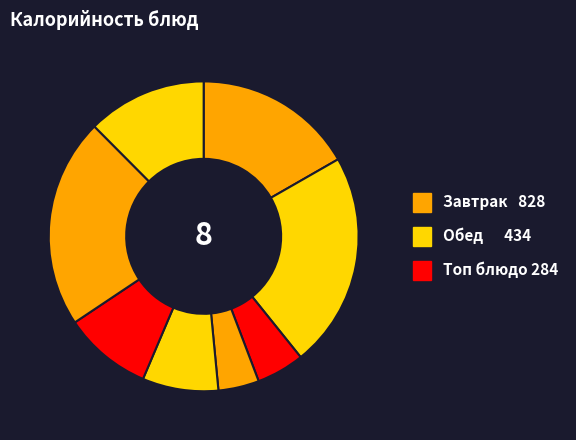

Does any single category account for the majority?

No